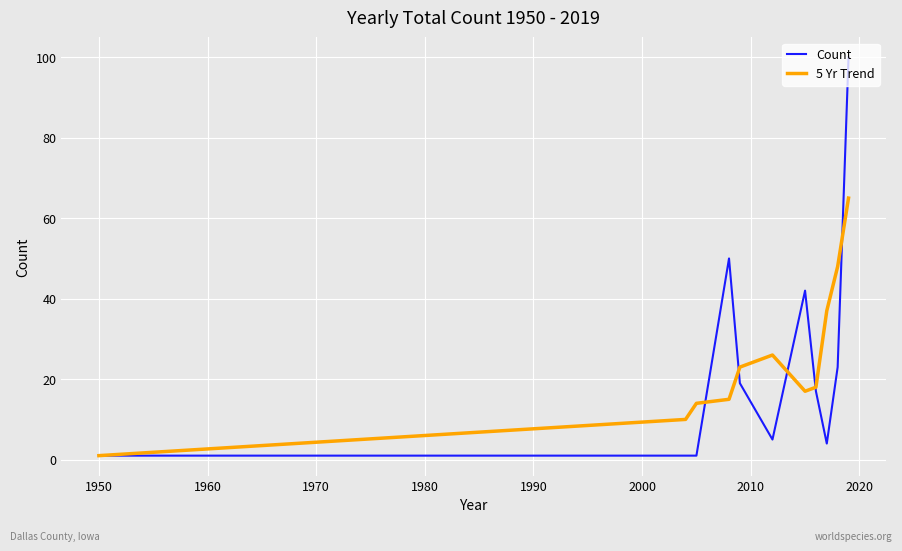

Rank the series by their maximum value, from lowest to highest.

5 Yr Trend, Count